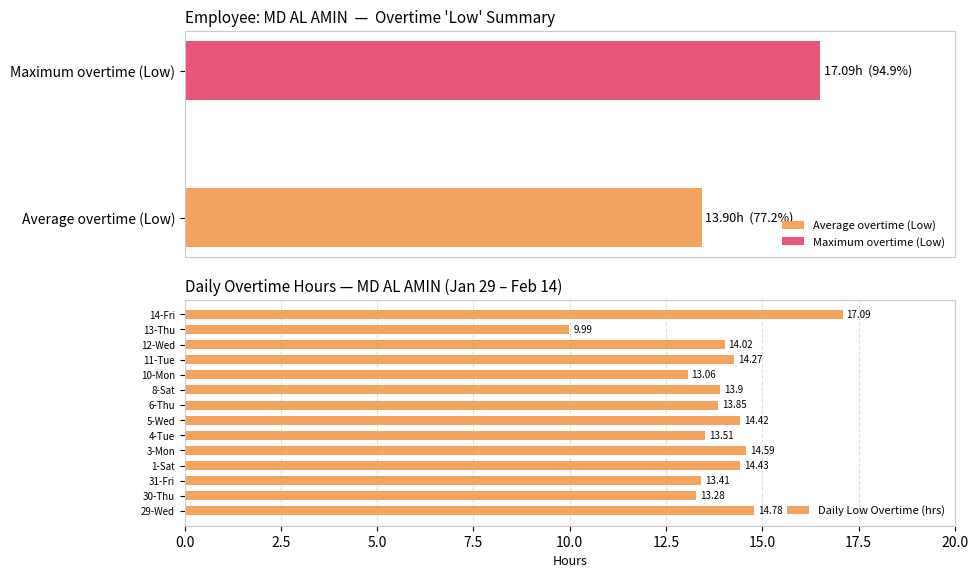

List the labels in order of Daily Low Overtime (hrs) value, smallest first.

13-Thu, 10-Mon, 30-Thu, 31-Fri, 4-Tue, 6-Thu, 8-Sat, 12-Wed, 11-Tue, 5-Wed, 1-Sat, 3-Mon, 29-Wed, 14-Fri